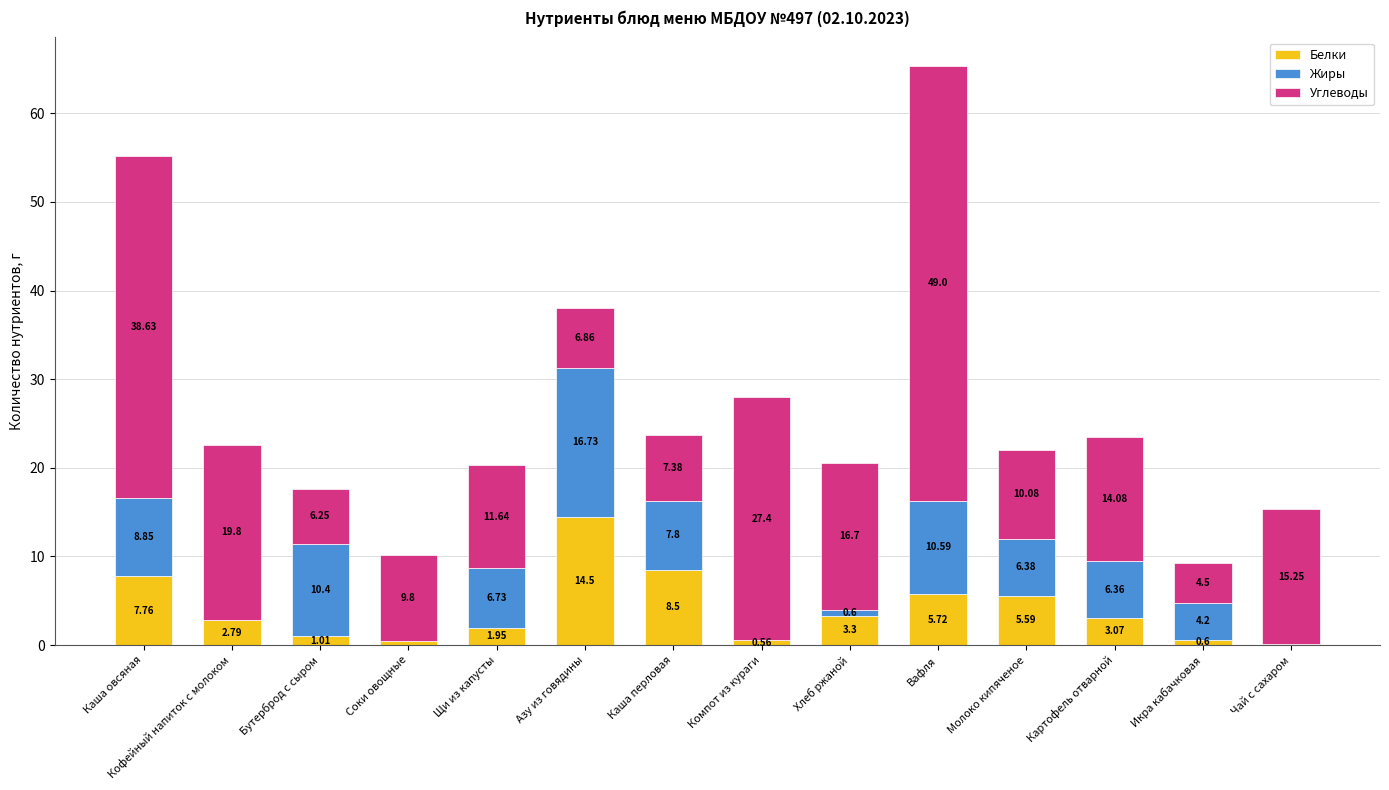

What is the total value across all series at Соки овощные?

10.2